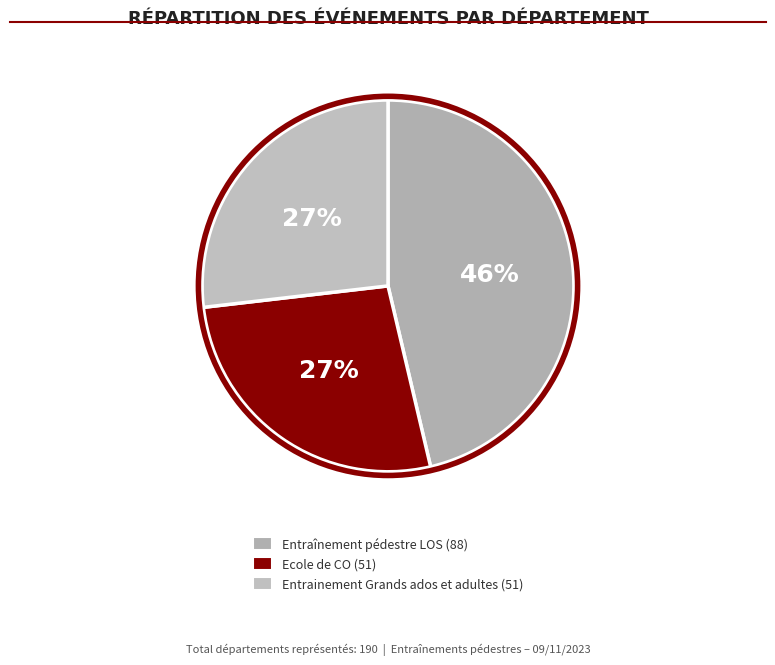

Count the number of slices in the pie.

3